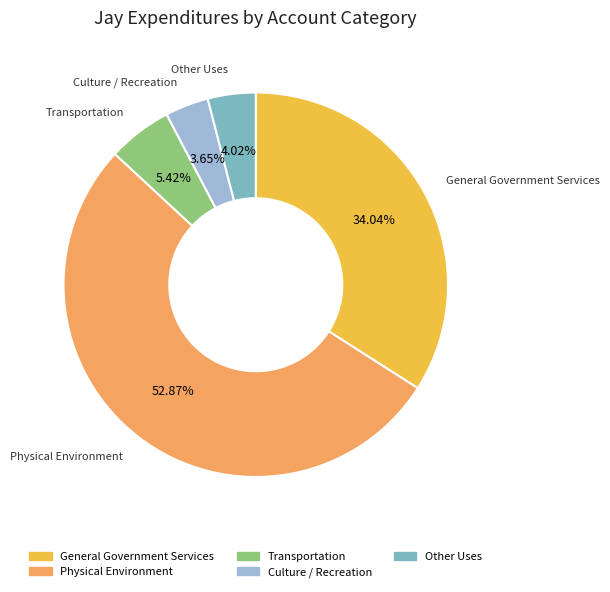

What is the largest slice in the pie chart?

Physical Environment